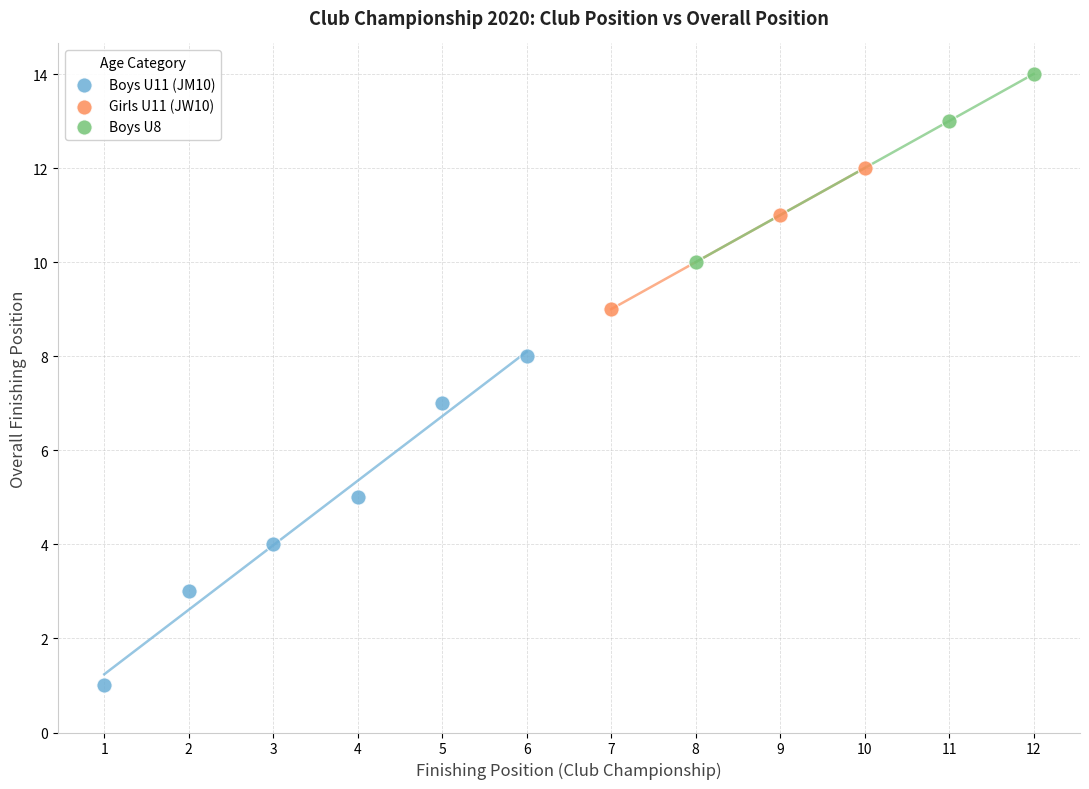

Which series reaches the minimum Y coordinate?

Boys U11 (JM10)